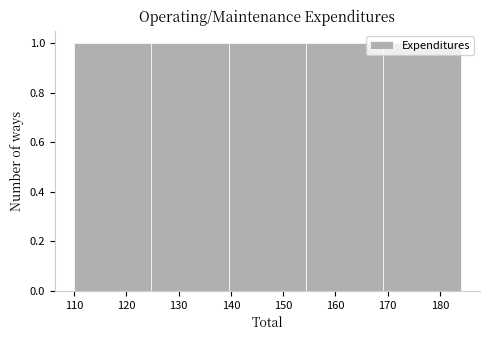

What is the height of the bar covering 139.6 to 154.4 on the x-axis? Neither the bar edges nor the heights are printed on the chart, so give them approximately, as read against the axes.

1